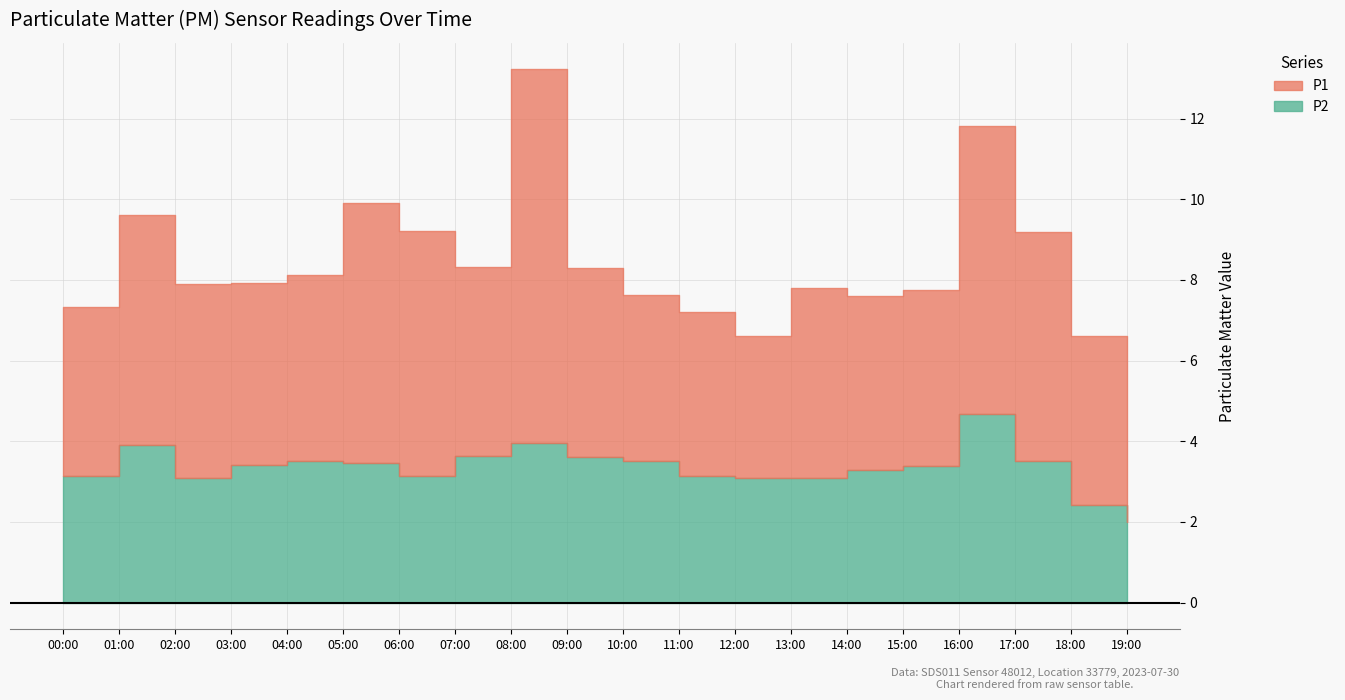

Is it true that P1 equals 6.0 at 04:00?

False